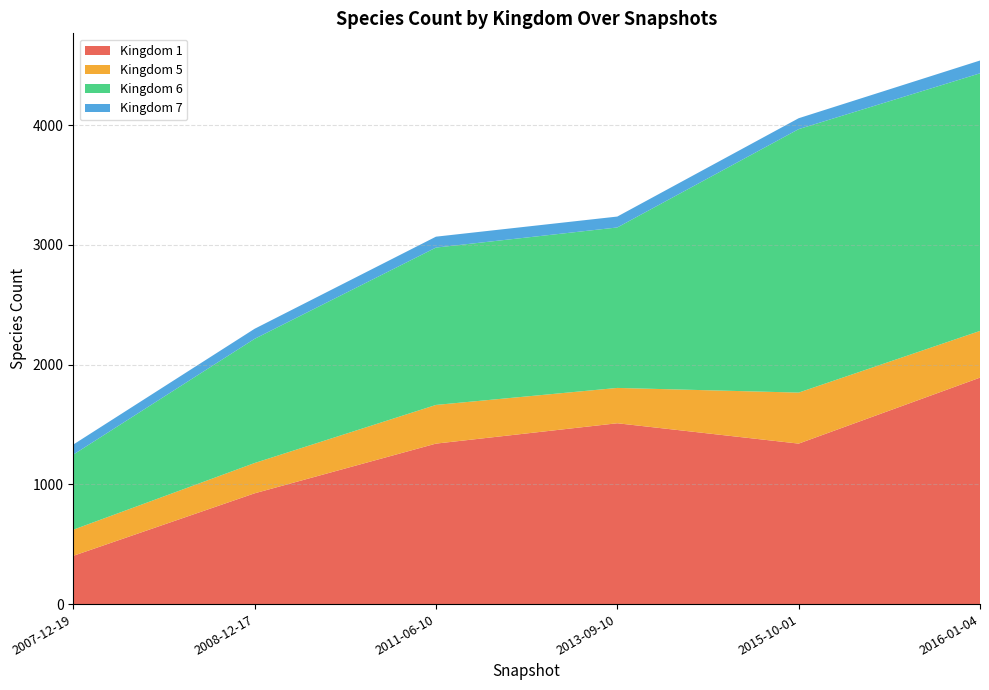

At which category is the sum across all series the highest?

2016-01-04